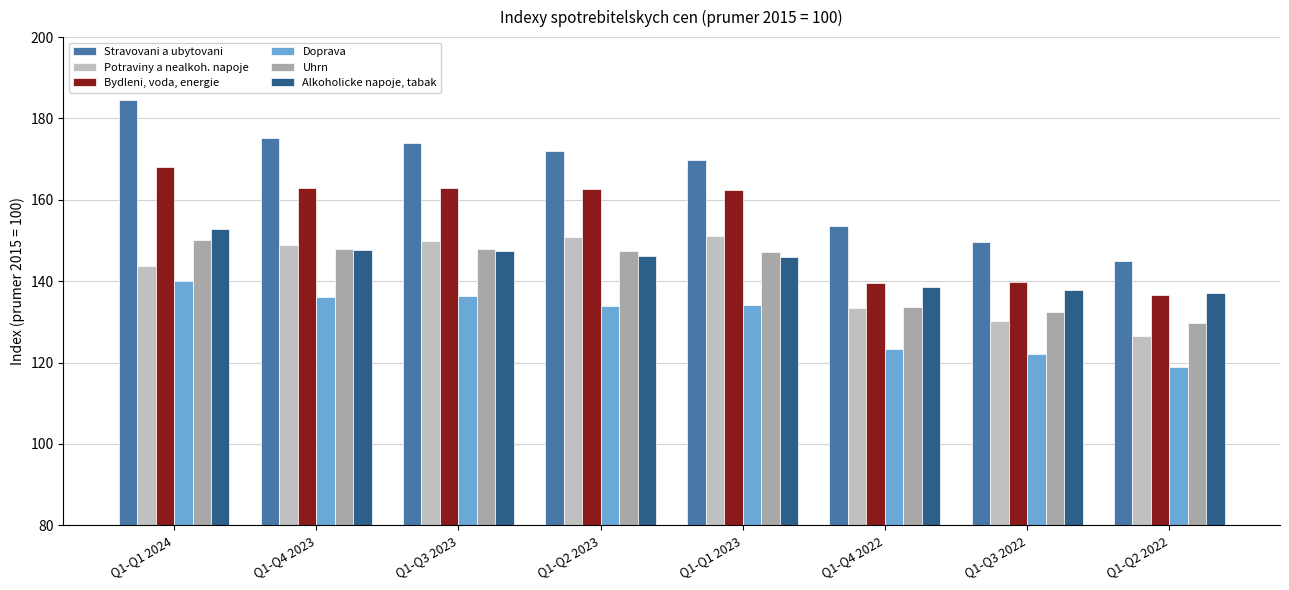

What is the difference between the second highest and second lowest values in the Alkoholicke napoje, tabak series?

9.8